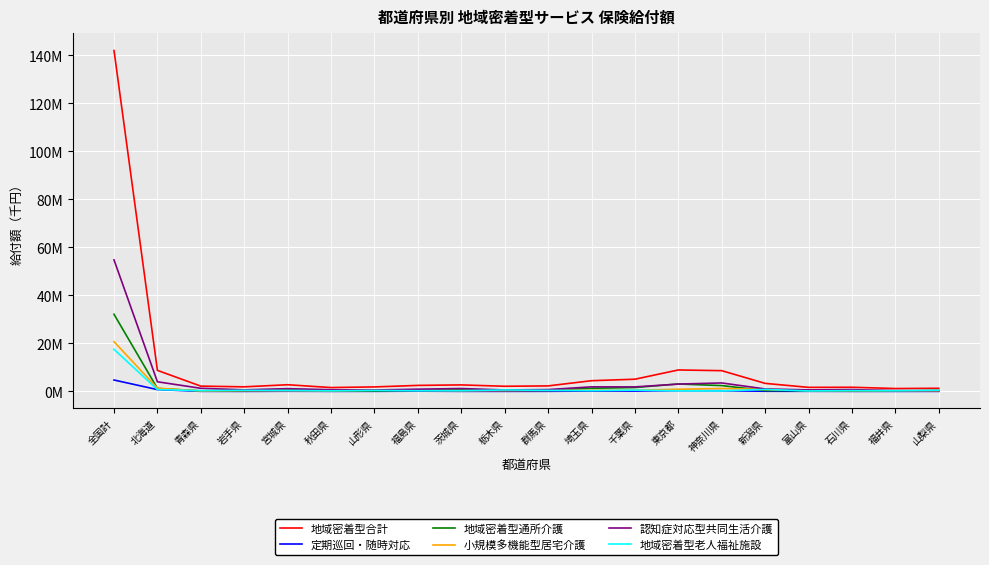

Does the chart have visible grid lines?

Yes